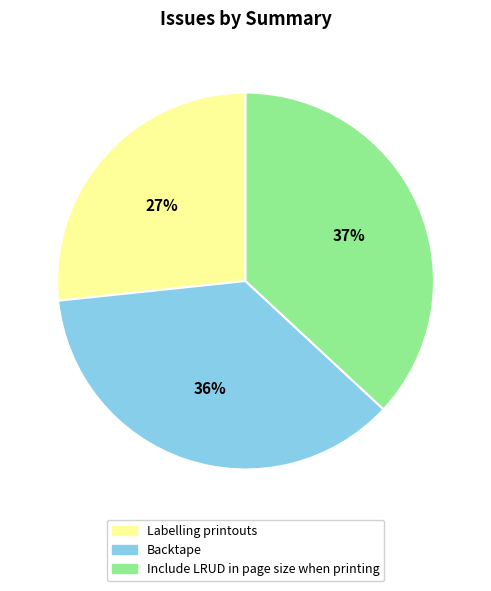

The Include LRUD in page size when printing slice represents 37% of the pie. True or false?

True